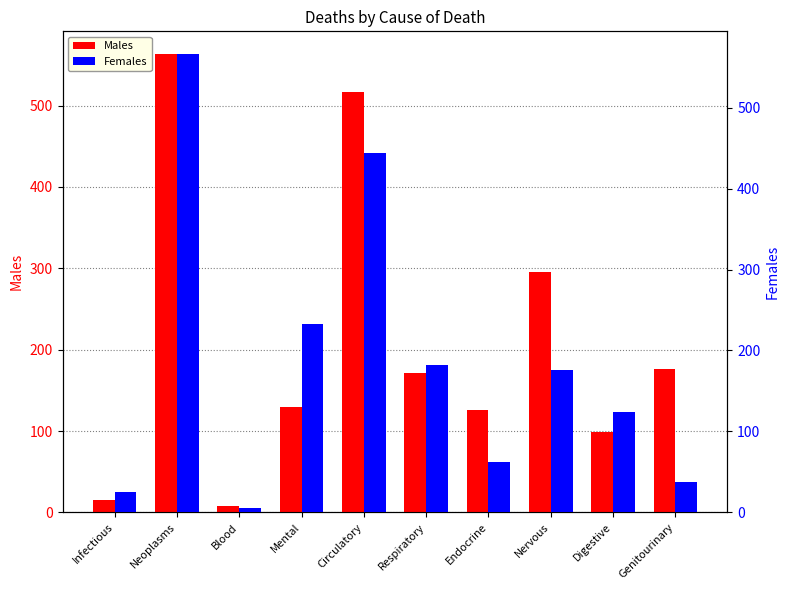

What is the label of the 1st bar from the left?

Infectious